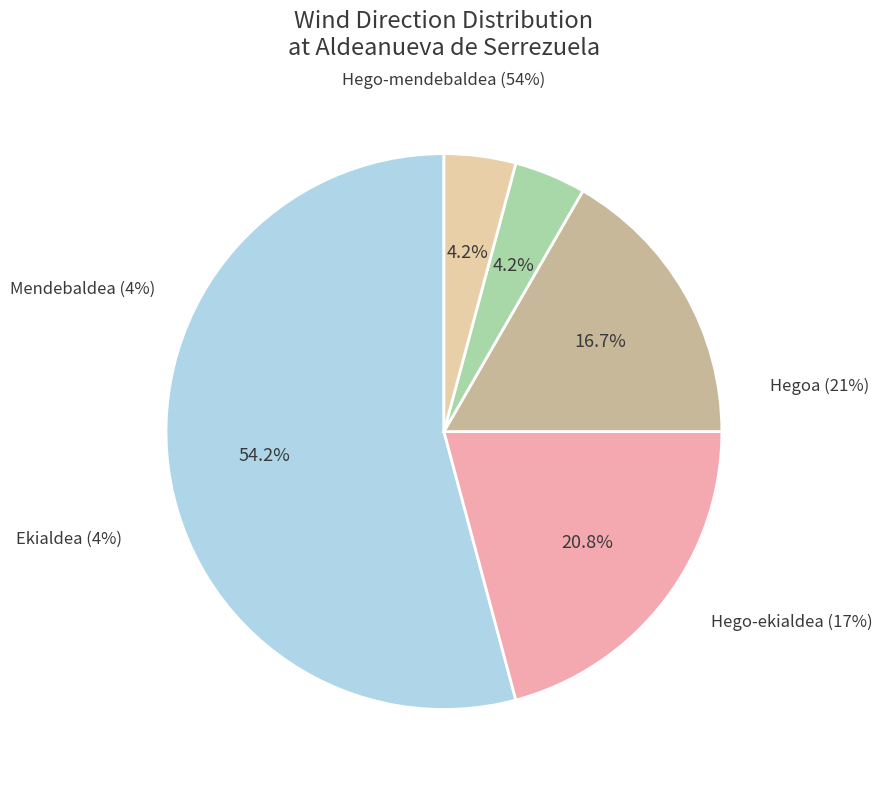

Combined, what portion of the pie is Hegoa and Ekialdea?

25.0%